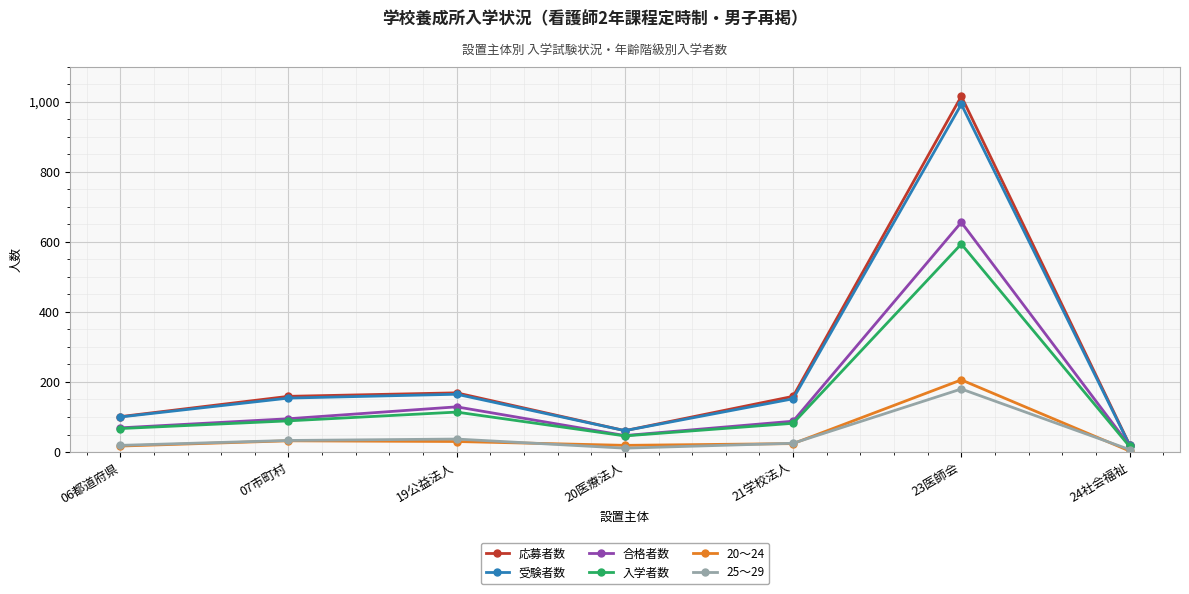

What position from the left is 24社会福祉?

7